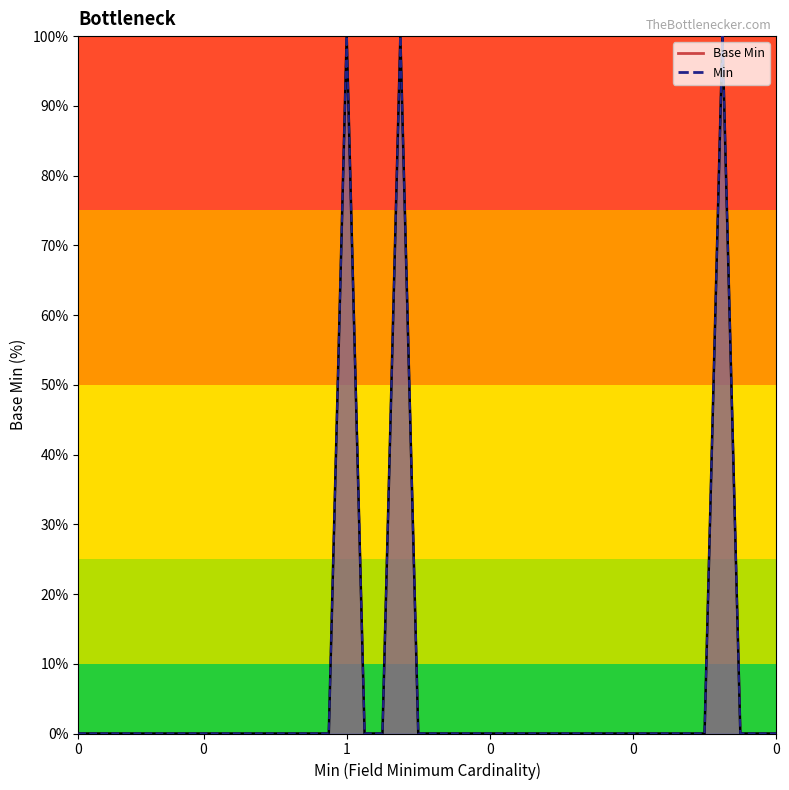

Is the value of Base Min line at 25 greater than the value of Min line at 27?

No